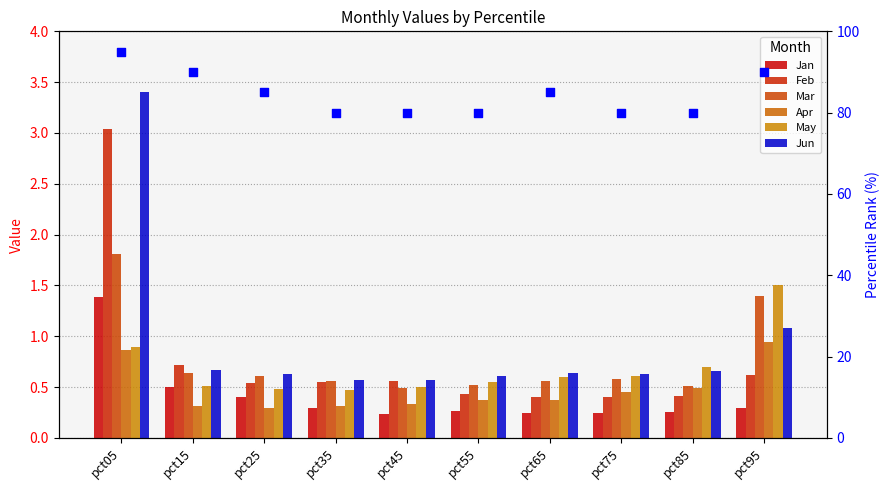

At how many categories does at least one series exceed 0?

10